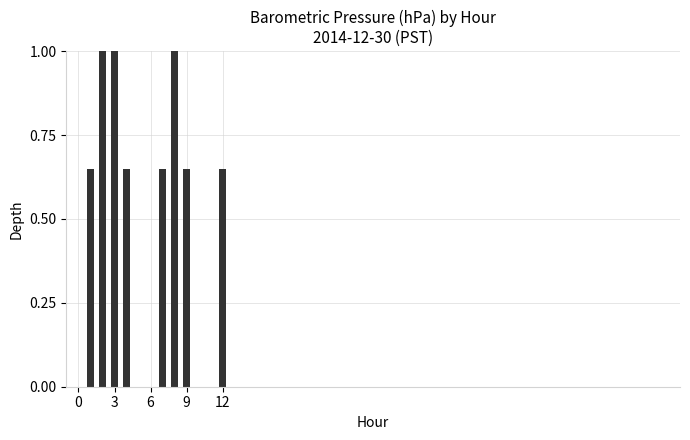

What is the greatest value displayed?

1.0